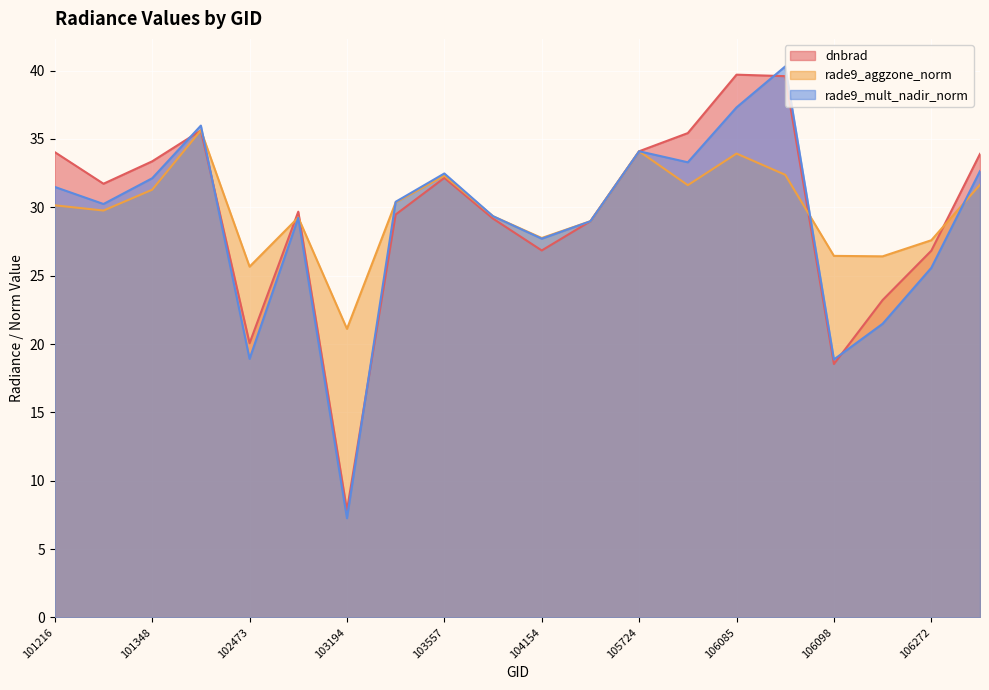

True or false: rade9_mult_nadir_norm and dnbrad intersect in this chart.

True